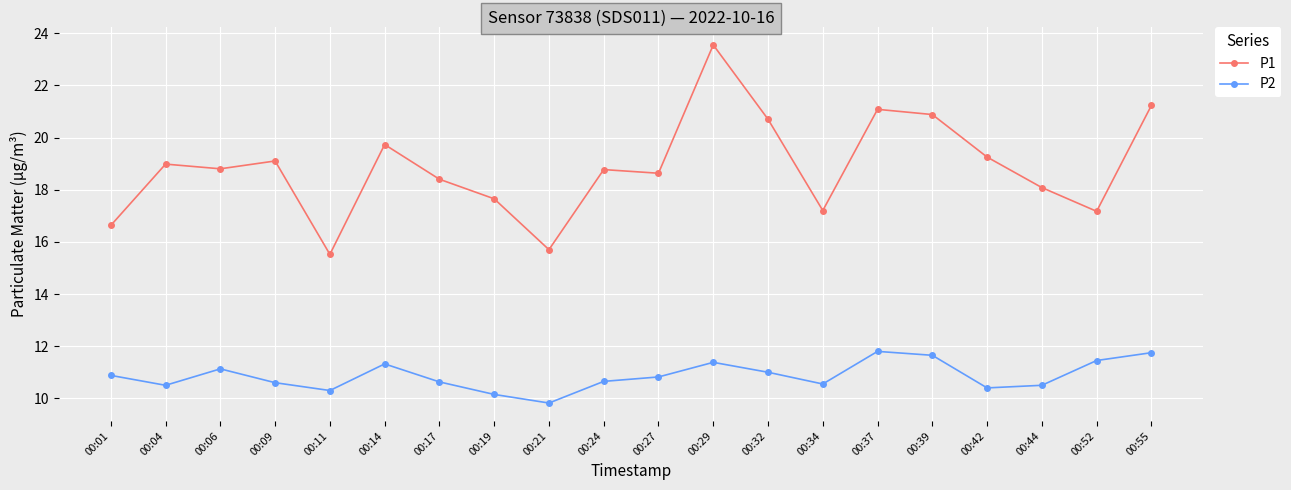

What is the maximum value for P2?

11.8